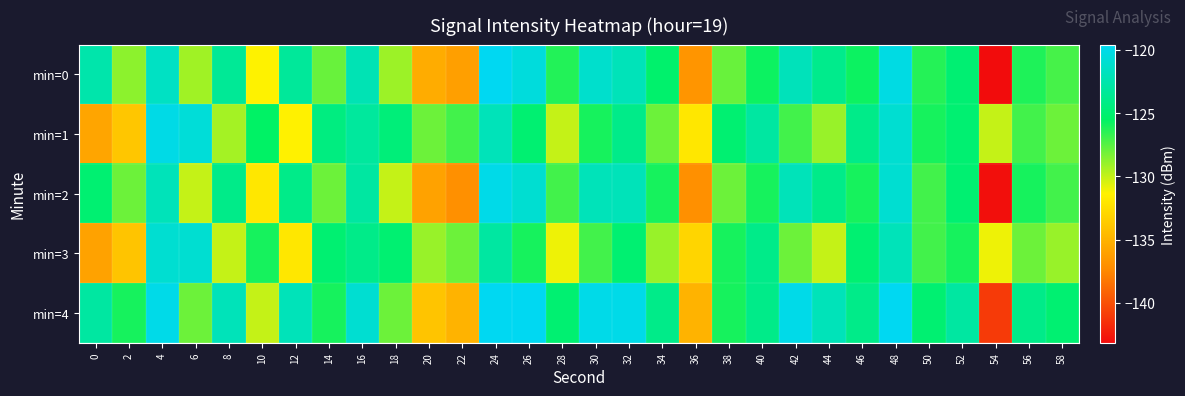

Rank the series by their maximum value, from highest to lowest.

min=4, min=0, min=2, min=1, min=3